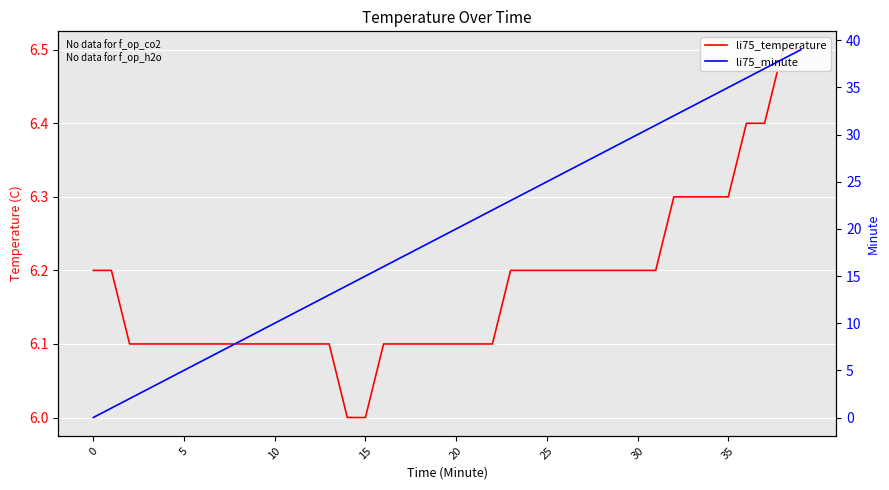

How many lines are shown in the chart?

2